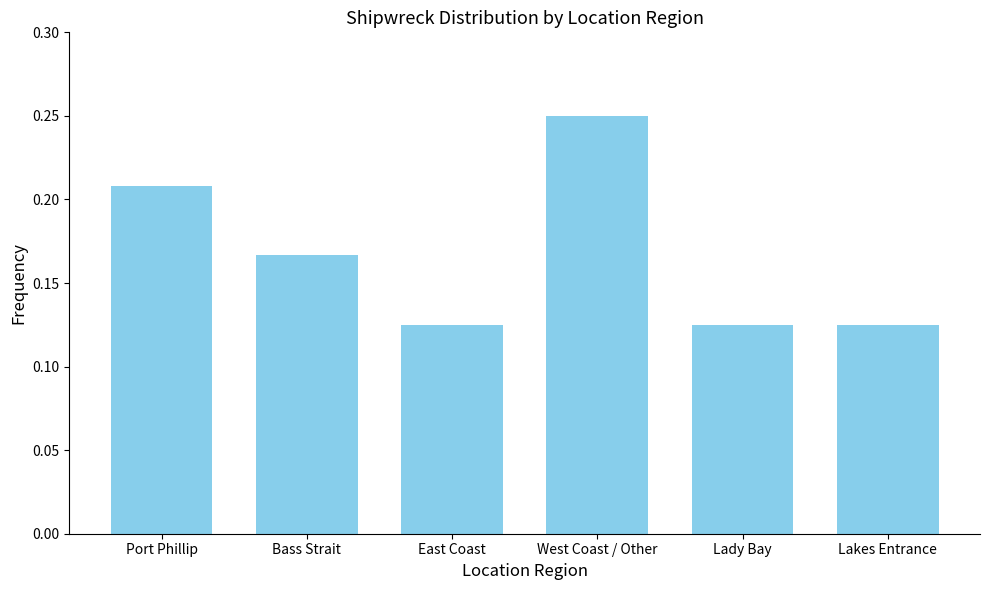

What is the sum of the values at East Coast and Port Phillip?

0.3